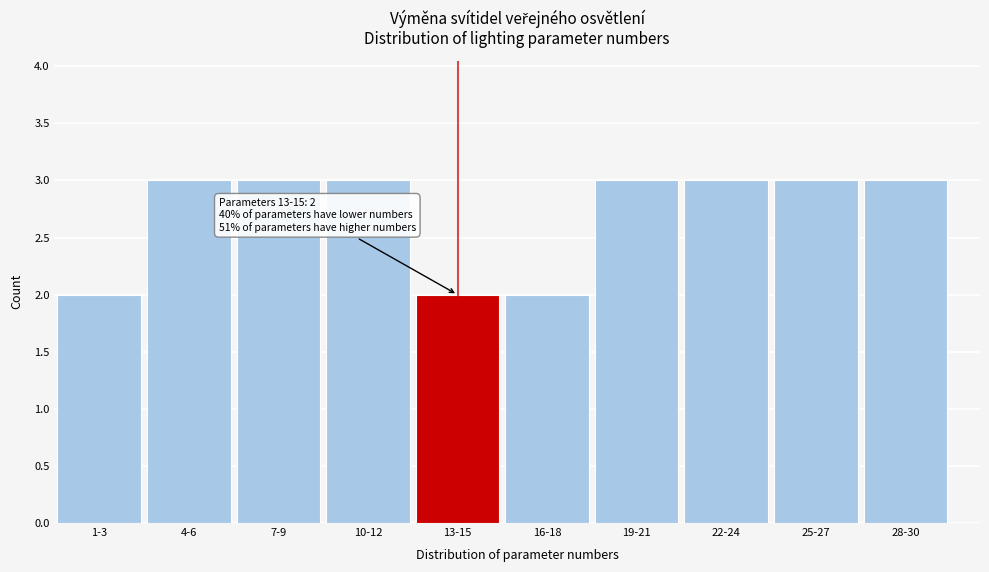

Reading left to right, extract all data points from this chart.

1-3=2	4-6=3	7-9=3	10-12=3	13-15=2	16-18=2	19-21=3	22-24=3	25-27=3	28-30=3